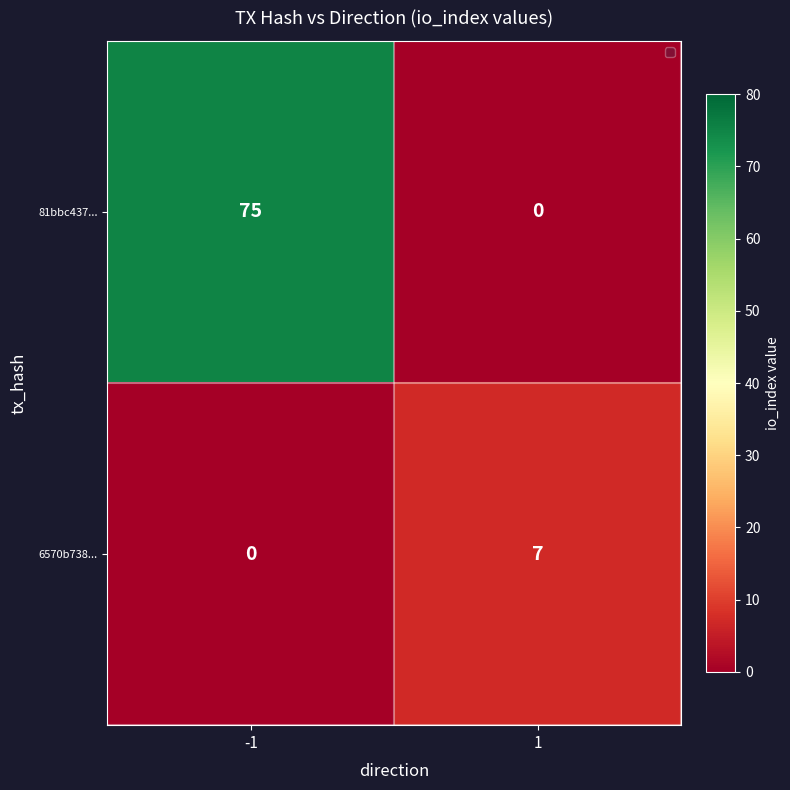

Reading left to right, what are all the values shown in this chart?

81bbc437...: -1=75	1=0
6570b738...: -1=0	1=7